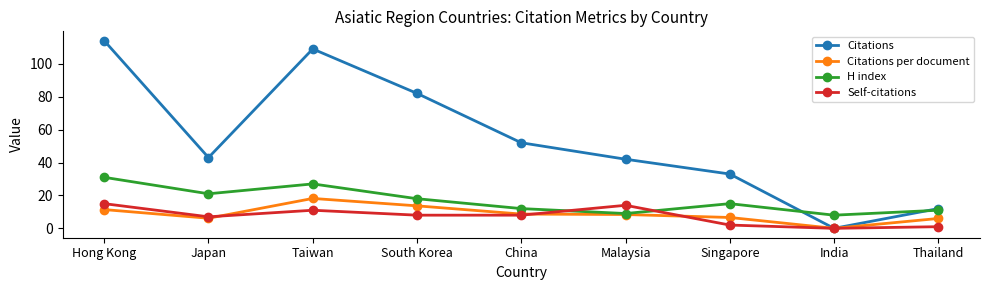

Which series has the largest range (max minus min)?

Citations